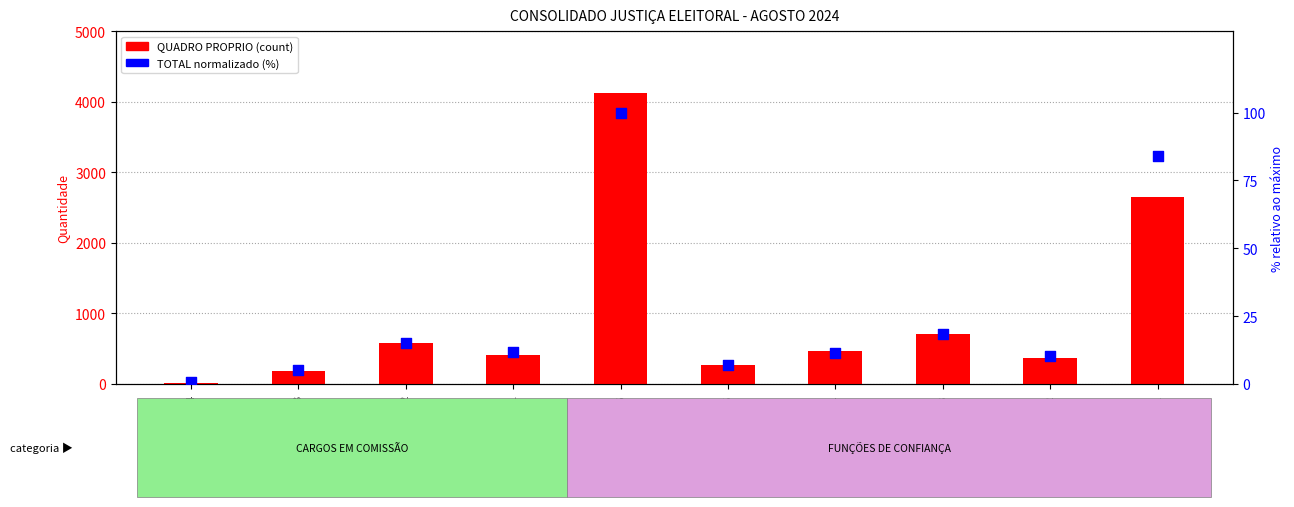

At which category is the sum across all series the highest?

FC-06